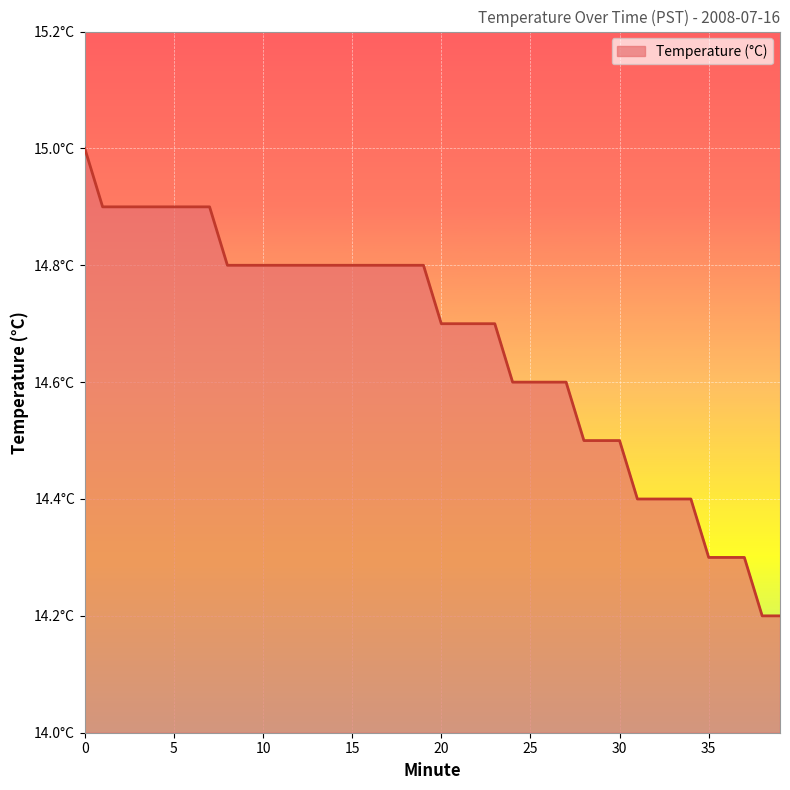

Does the chart display data point markers on the line(s)?

No